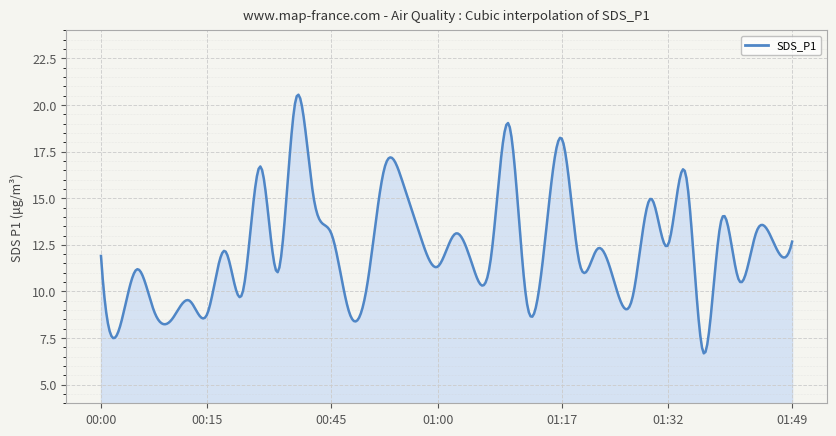

Approximately how many times larger is the value at 01:12 compared to 01:37?

1.4